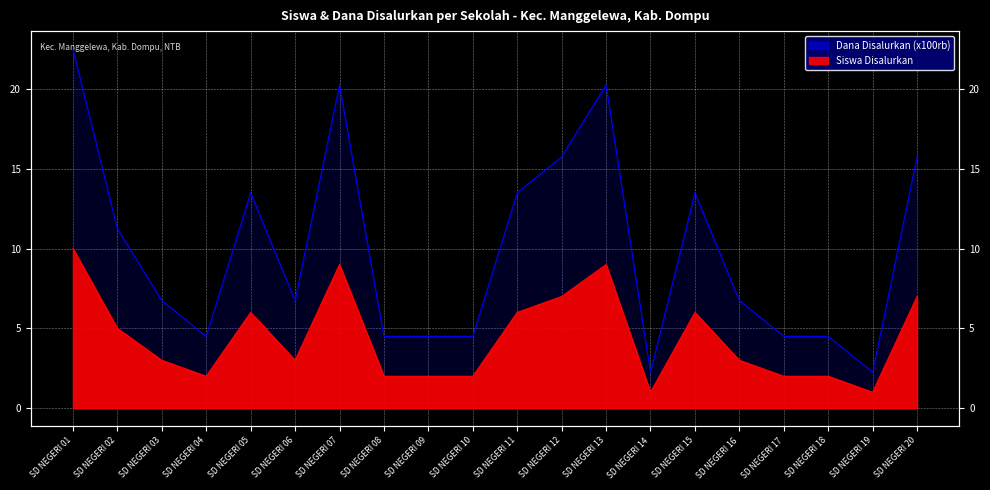

What is the total value across all series at SD NEGERI 07?

29.2